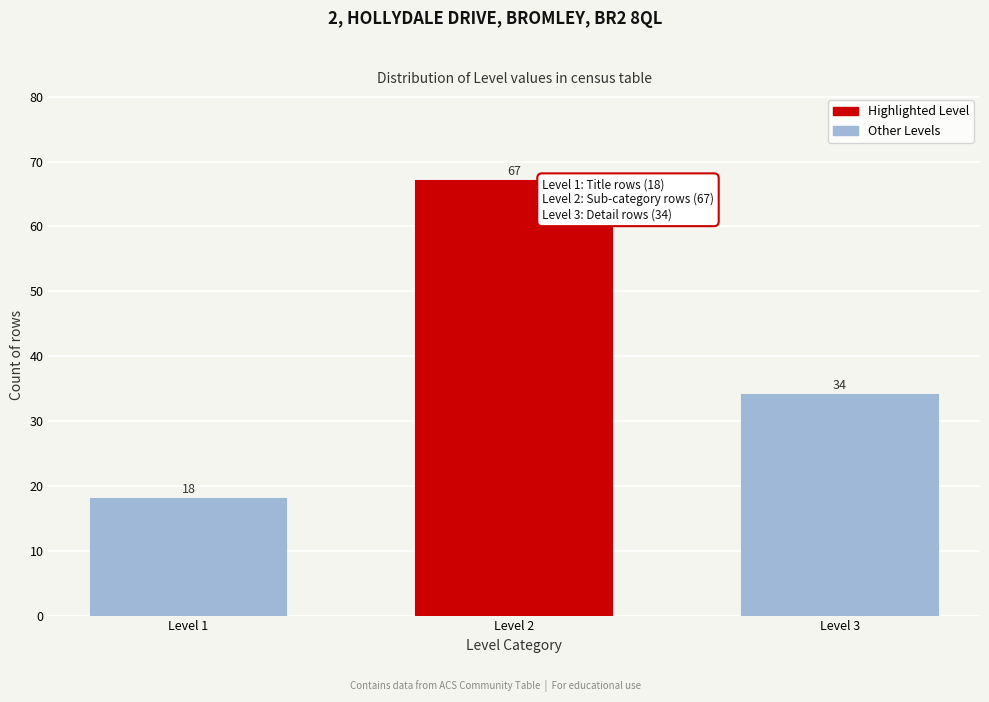

Reading right to left, extract all data points from this chart.

Level 3=34	Level 2=67	Level 1=18